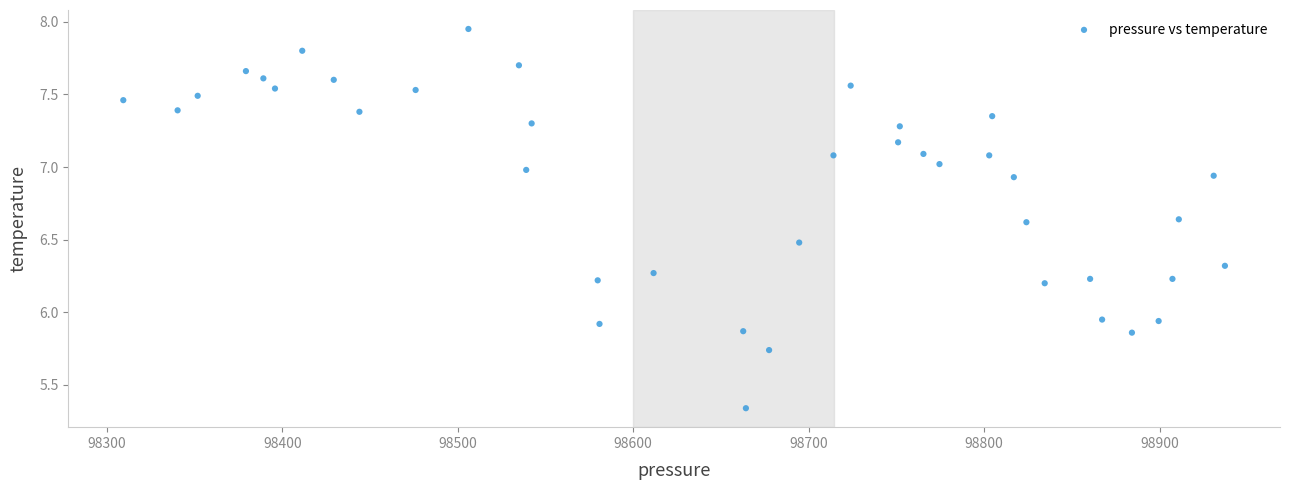

What is the range of Y values (max minus min)?

2.6